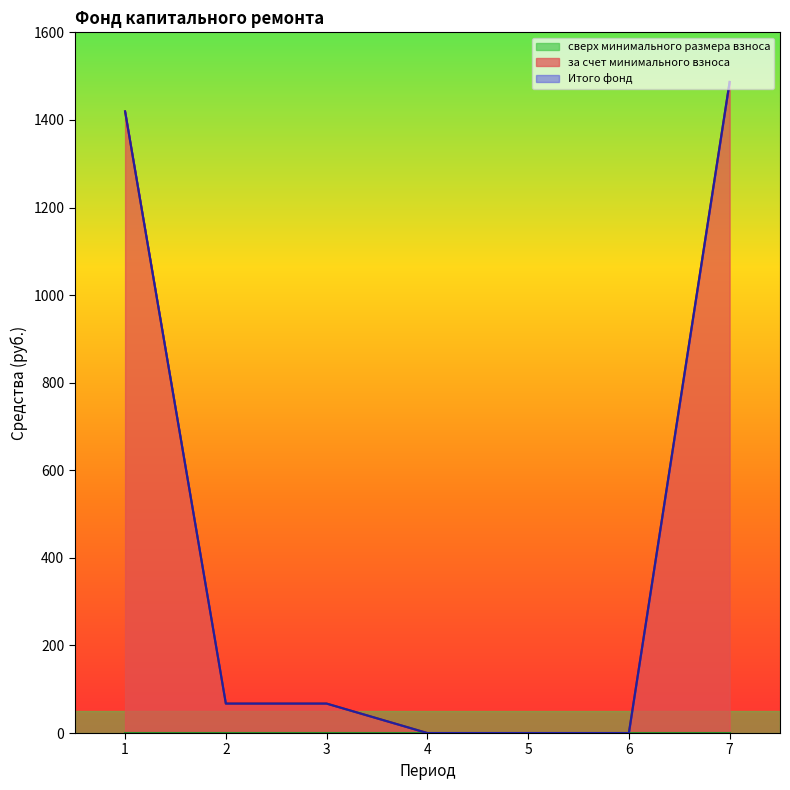

Reading left to right, extract all data points from this chart.

за счет минимального взноса: 1=1419.5	2=67.3	3=67.3	4=0.0	5=0.0	6=0.0	7=1486.8
Итого фонд: 1=1419.5	2=67.3	3=67.3	4=0.0	5=0.0	6=0.0	7=1486.8